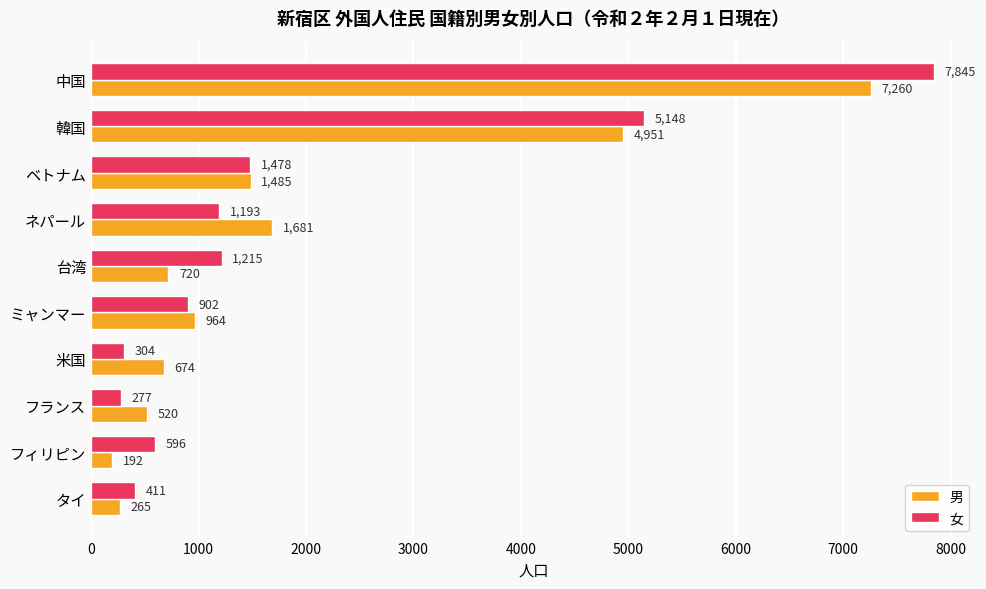

Where is 女 nearest to the value 4061?

韓国